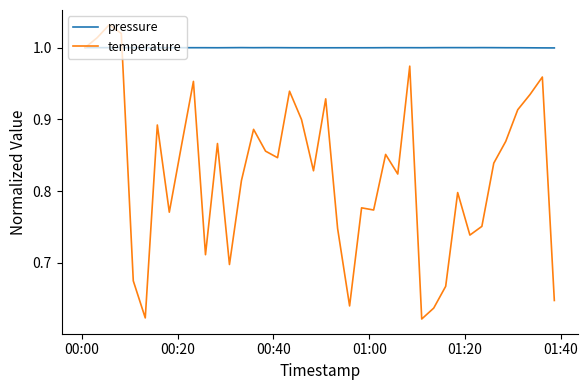

Which series has the largest range (max minus min)?

temperature